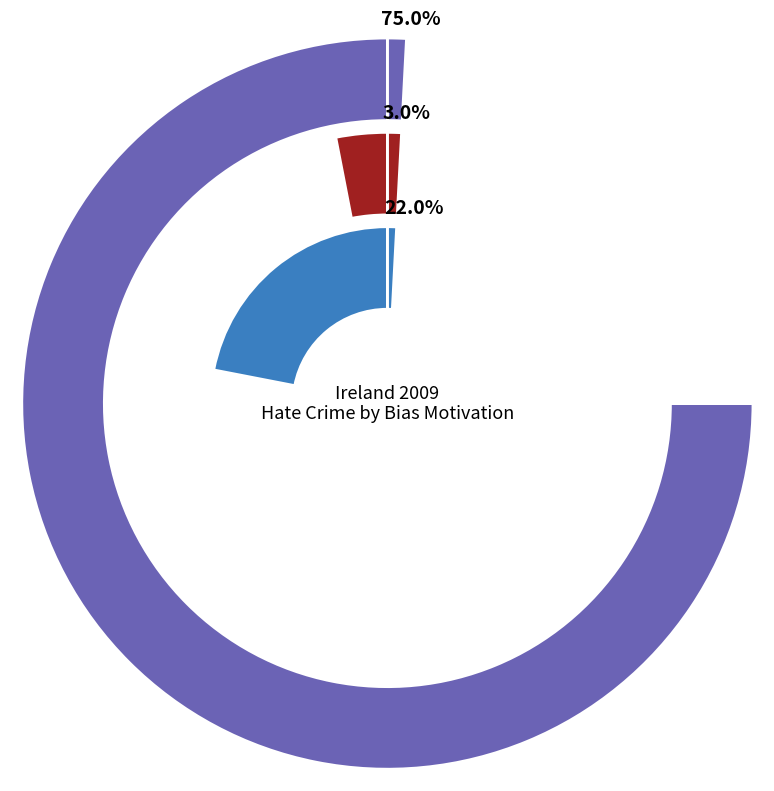

To the nearest percent, what percentage of the pie is Anti-LGBTI hate crime?

22%